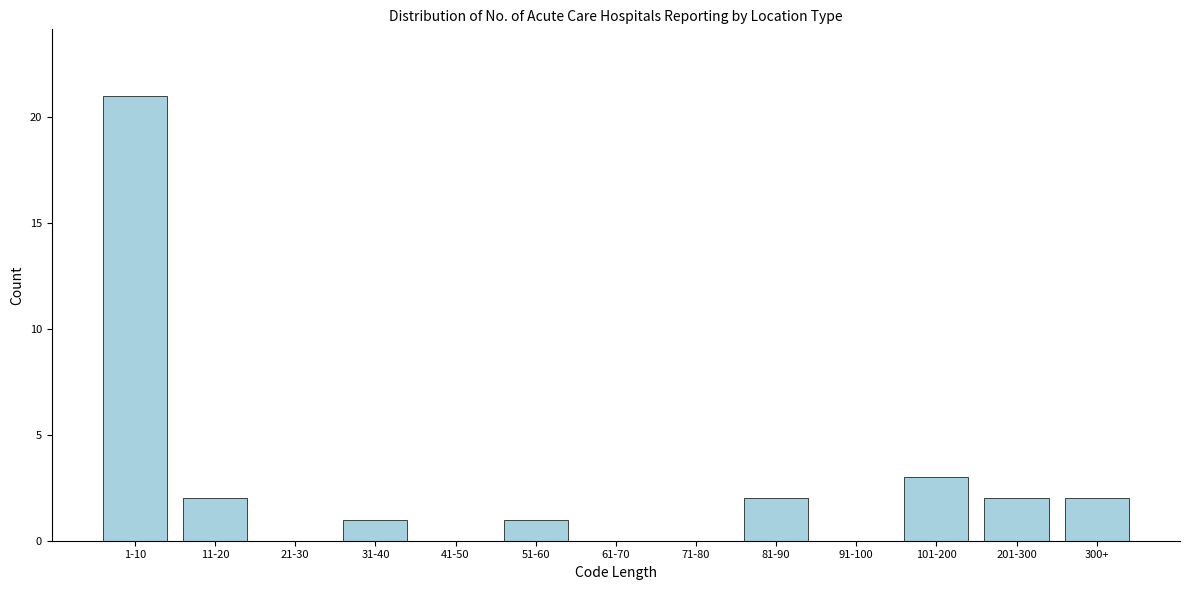

Reading right to left, what are all the values shown in this chart?

300+=2	201-300=2	101-200=3	91-100=0	81-90=2	71-80=0	61-70=0	51-60=1	41-50=0	31-40=1	21-30=0	11-20=2	1-10=21